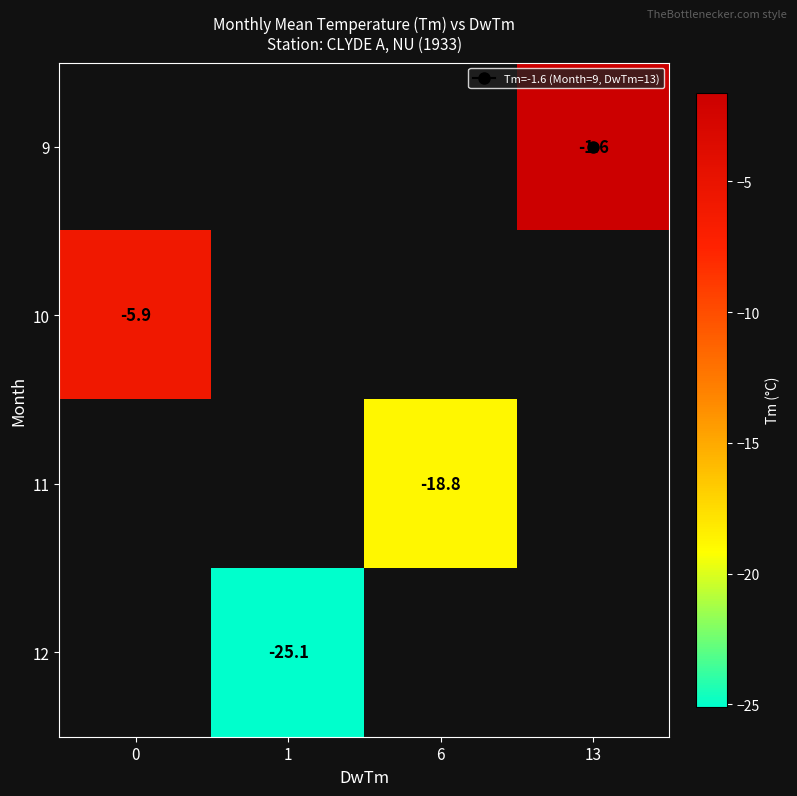

How many values in row_0 are below zero?

1